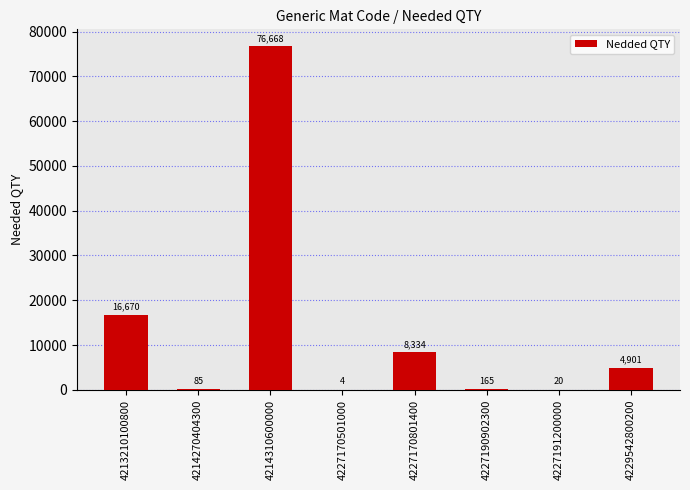

Read the value at 4227190902300, to the nearest 50.

150